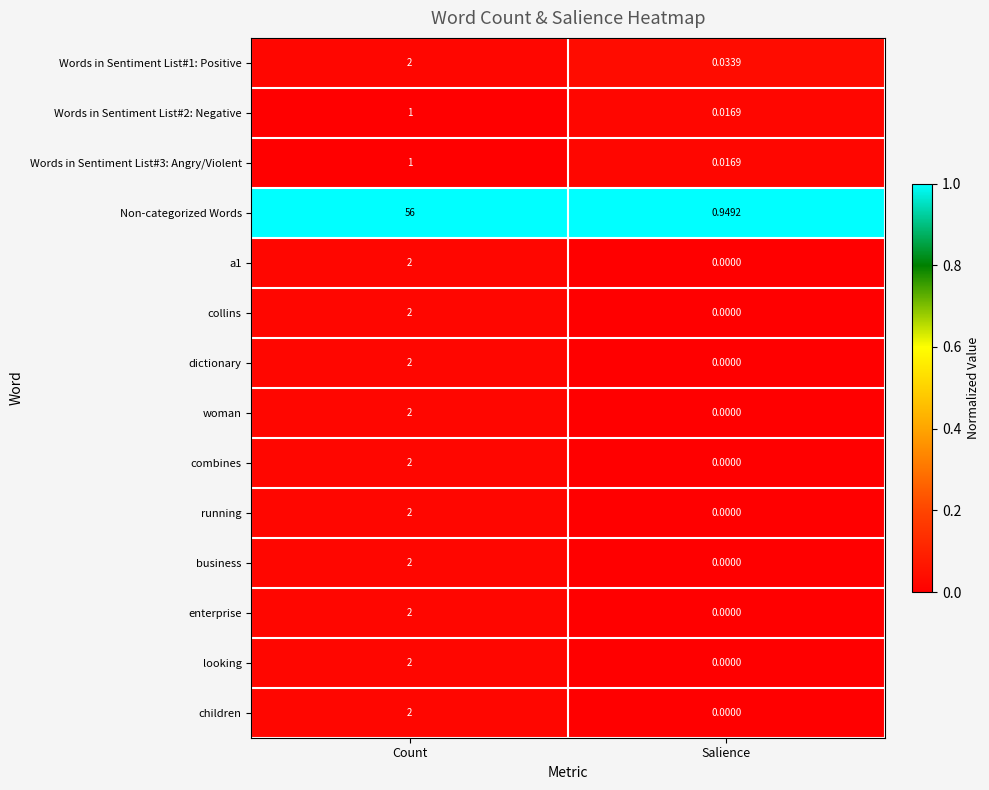

Rank the categories by collins value from lowest to highest.

Salience, Count